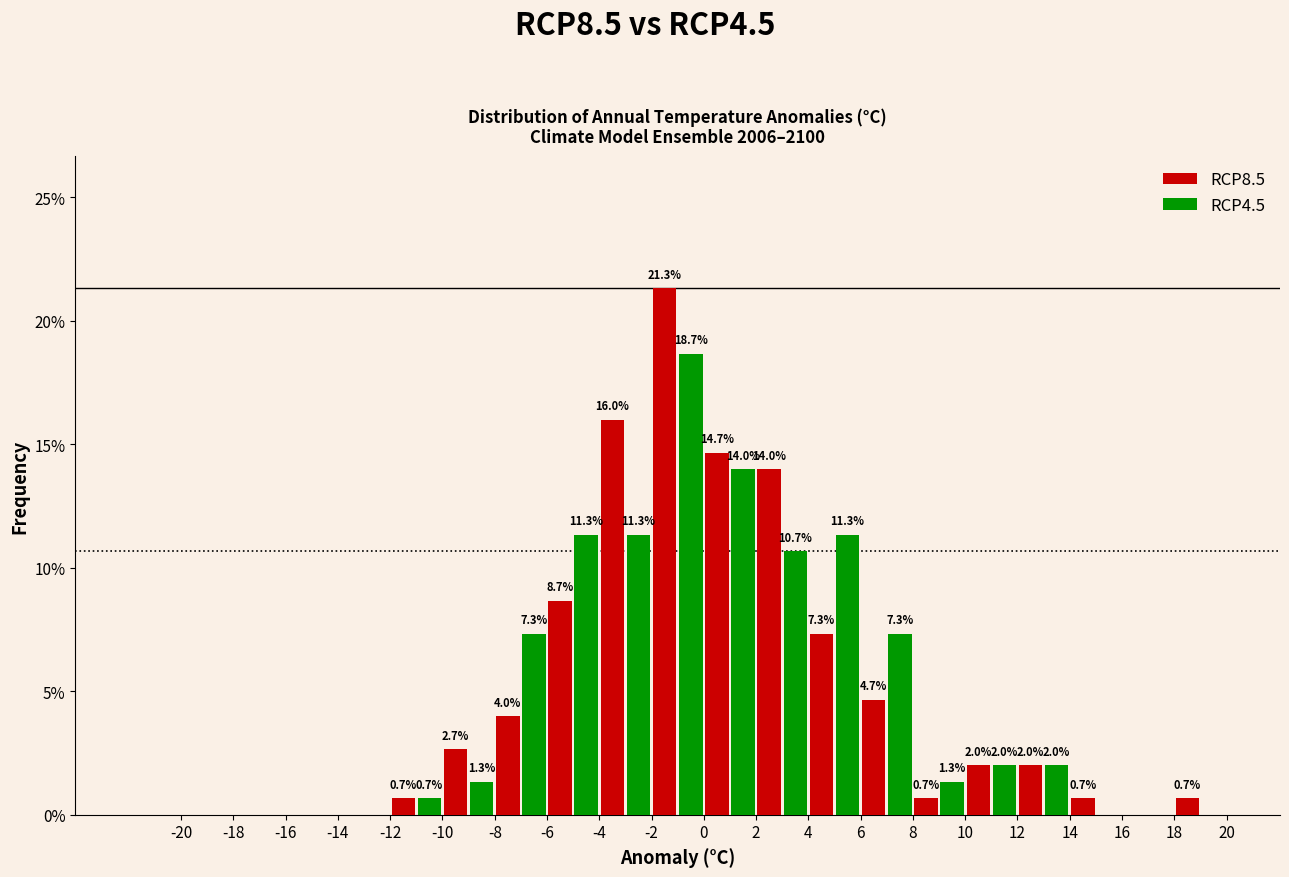

In the RCP8.5 series, which range on the x-axis has the tallest bar?

-2 to 0